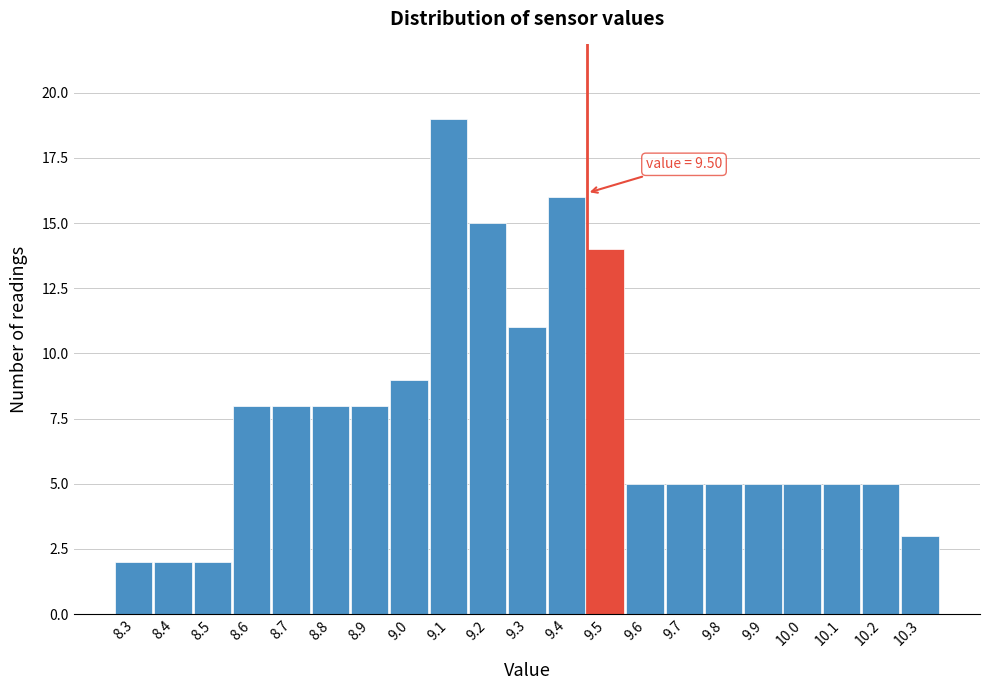

Reading left to right, what are all the values shown in this chart?

8.3=2	8.4=2	8.5=2	8.6=8	8.7=8	8.8=8	8.9=8	9.0=9	9.1=19	9.2=15	9.3=11	9.4=16	9.5=14	9.6=5	9.7=5	9.8=5	9.9=5	10.0=5	10.1=5	10.2=5	10.3=3